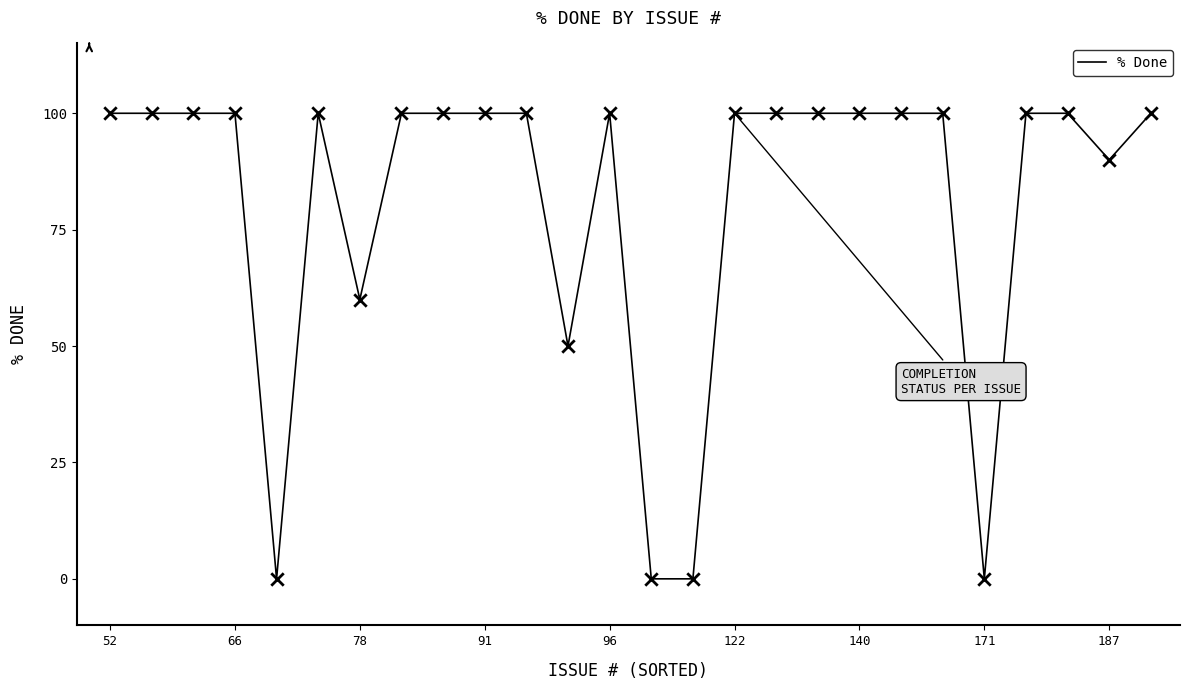

What is the maximum value shown in the chart?

100